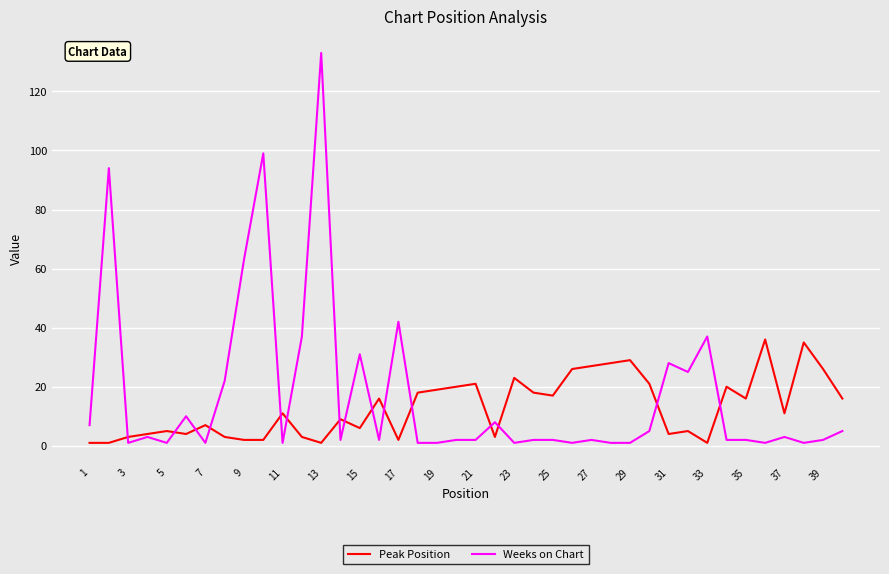

What is the difference between the maximum and minimum values in the Weeks on Chart series?

132